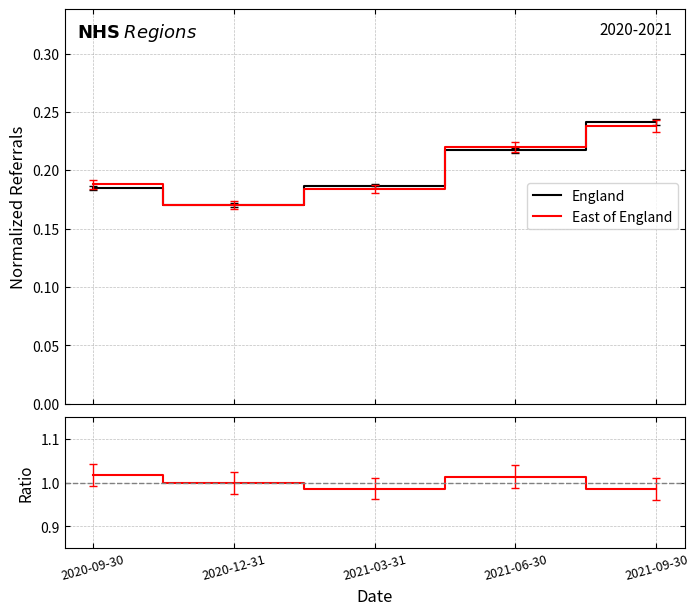

The value of Ratio at 2020-09-30 is 1.0. True or false?

True